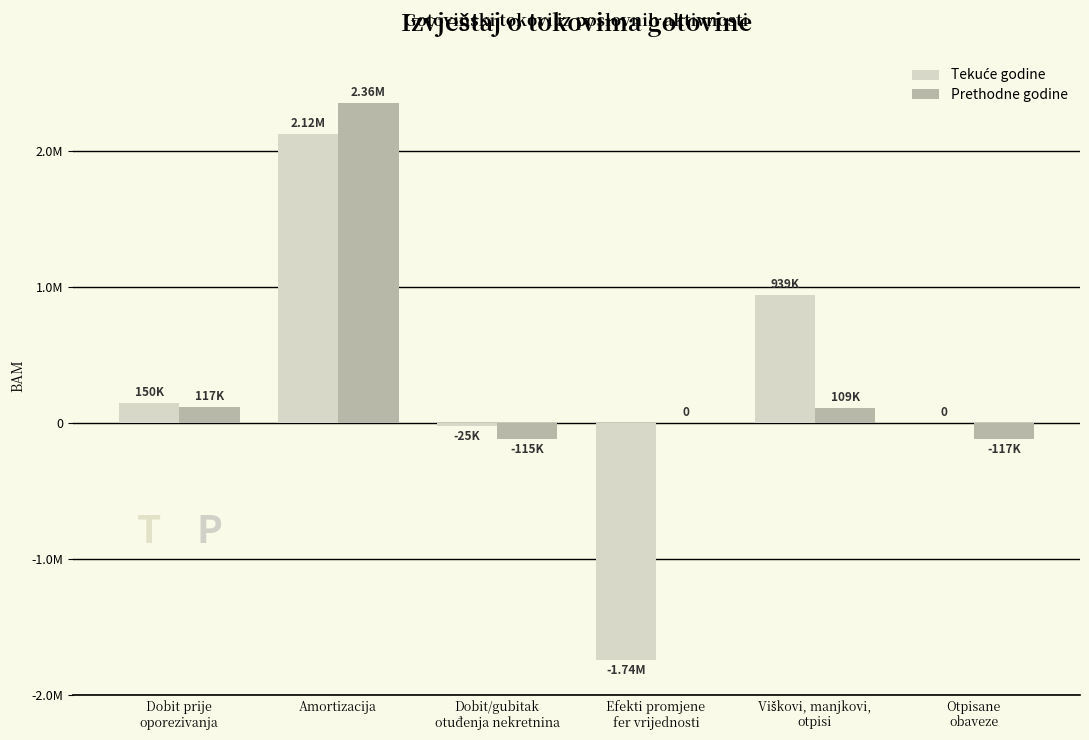

At which category is the sum across all series the highest?

Amortizacija